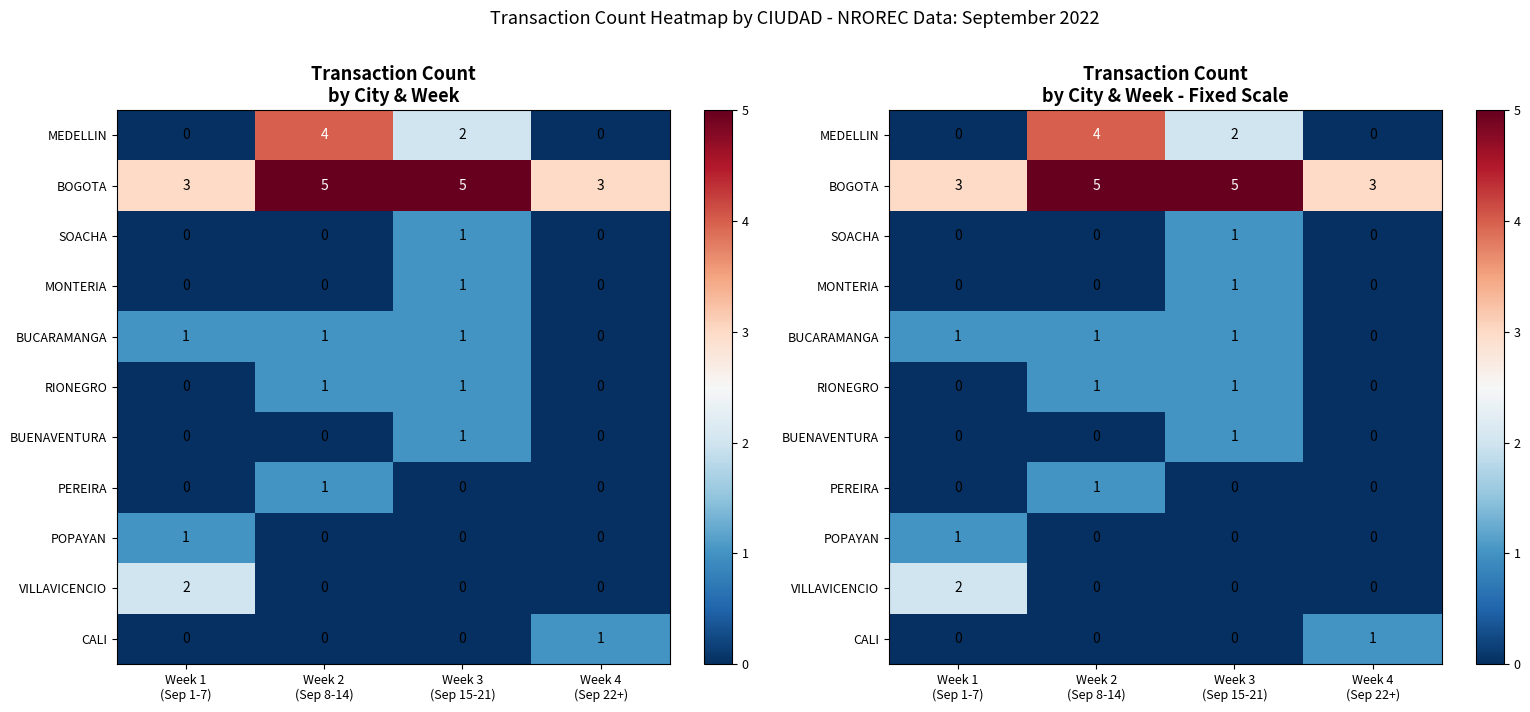

List the labels in order of BUENAVENTURA value, largest first.

Week 3 (Sep 15-21), Week 1 (Sep 1-7), Week 2 (Sep 8-14), Week 4 (Sep 22+)